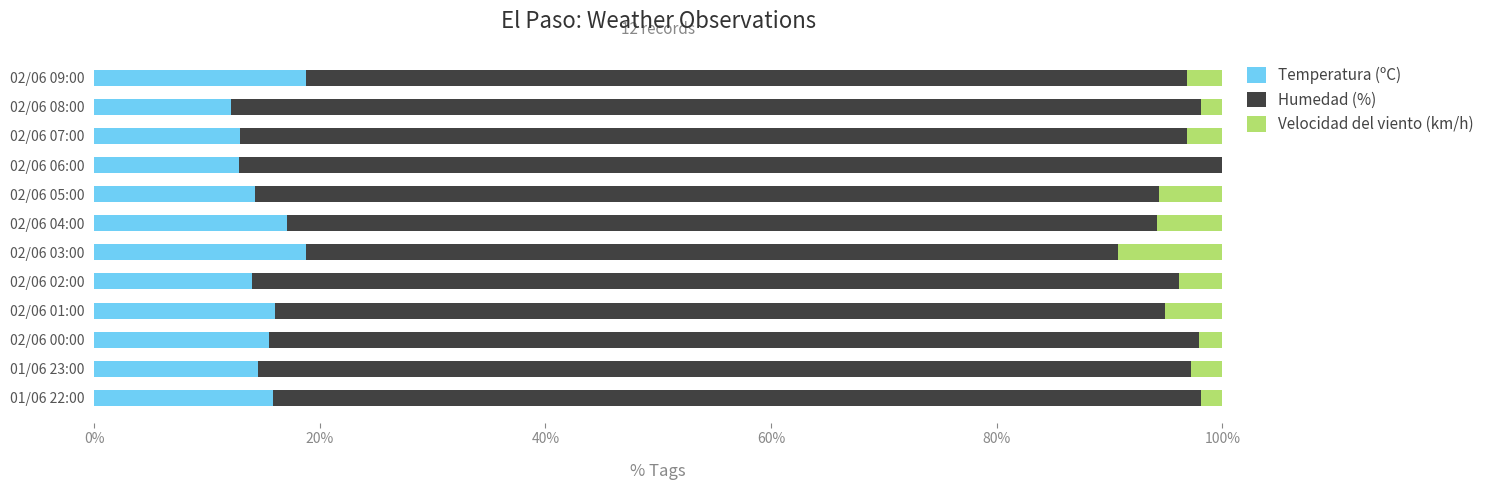

Is it true that Temperatura (ºC) equals 14.0 at 02/06 02:00?

True